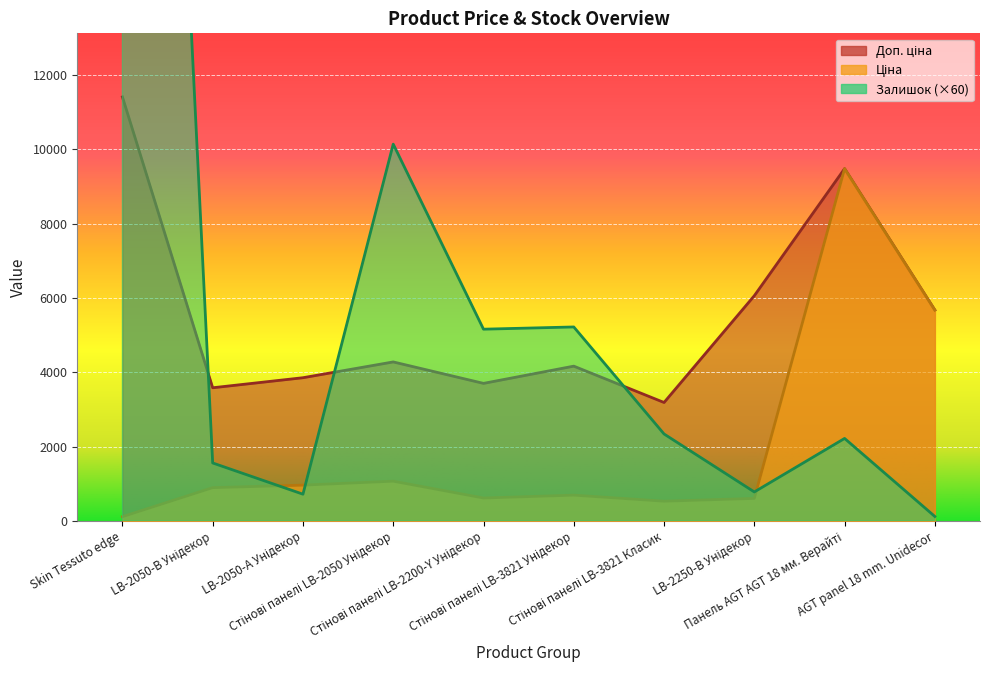

Reading left to right, extract all data points from this chart.

Ціна: Skin Tessuto edge=114.1	LB-2050-В Унідекор=895.9	LB-2050-А Унідекор=963.5	Стінові панелі LB-2050 Унідекор=1069.8	Стінові панелі LB-2200-Y Унідекор=617.0	Стінові панелі LB-3821 Унідекор=694.3	Стінові панелі LB-3821 Класик=531.3	LB-2250-В Унідекор=606.1	Панель AGT AGT 18 мм. Верайті=9480.1	AGT panel 18 mm. Unidecor=5673.8
Доп. ціна: Skin Tessuto edge=11410.0	LB-2050-В Унідекор=3583.6	LB-2050-А Унідекор=3854.0	Стінові панелі LB-2050 Унідекор=4279.1	Стінові панелі LB-2200-Y Унідекор=3701.9	Стінові панелі LB-3821 Унідекор=4165.6	Стінові панелі LB-3821 Класик=3187.6	LB-2250-В Унідекор=6061.2	Панель AGT AGT 18 мм. Верайті=9480.1	AGT panel 18 mm. Unidecor=5673.8
Залишок: Skin Tessuto edge=50700.0	LB-2050-В Унідекор=1560.0	LB-2050-А Унідекор=720.0	Стінові панелі LB-2050 Унідекор=10140.0	Стінові панелі LB-2200-Y Унідекор=5160.0	Стінові панелі LB-3821 Унідекор=5220.0	Стінові панелі LB-3821 Класик=2340.0	LB-2250-В Унідекор=780.0	Панель AGT AGT 18 мм. Верайті=2220.0	AGT panel 18 mm. Unidecor=120.0